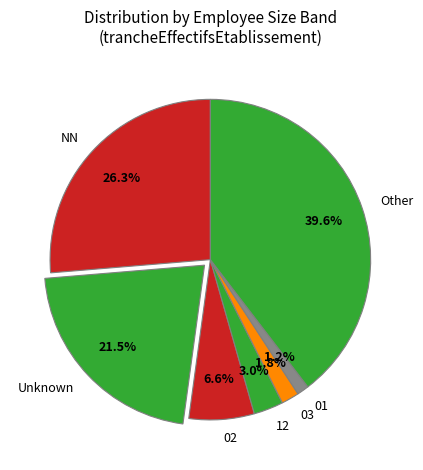

Is there any slice that represents more than half of the pie?

No